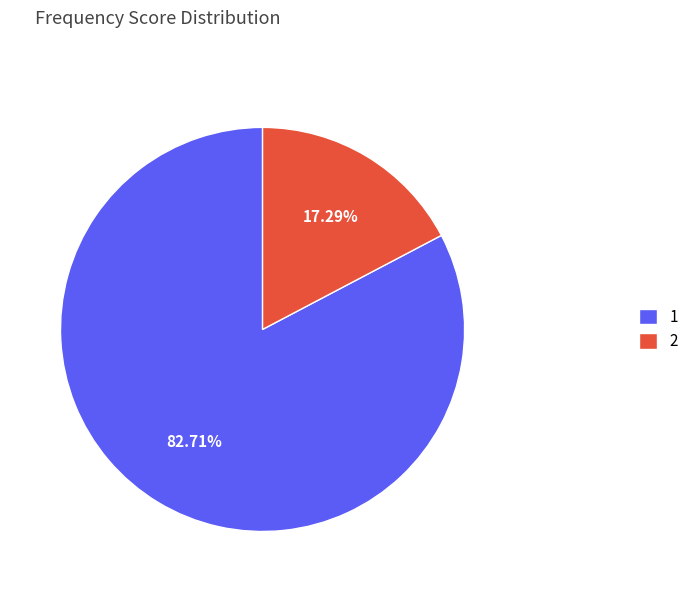

Approximately how many times larger is the value at 1 compared to 2?

4.8